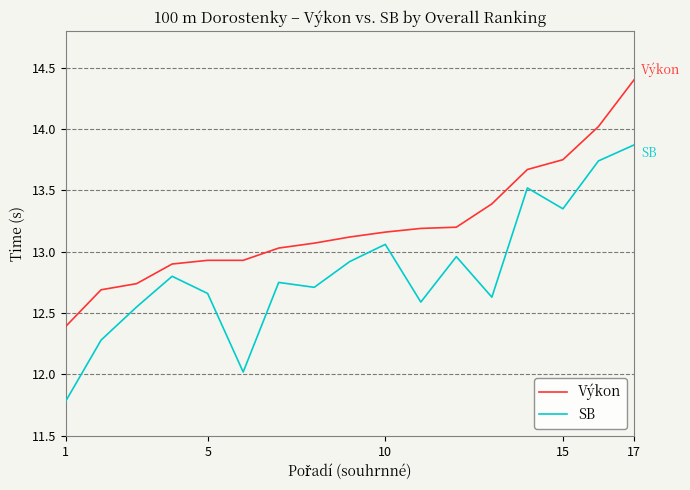

Which series has the largest range (max minus min)?

SB